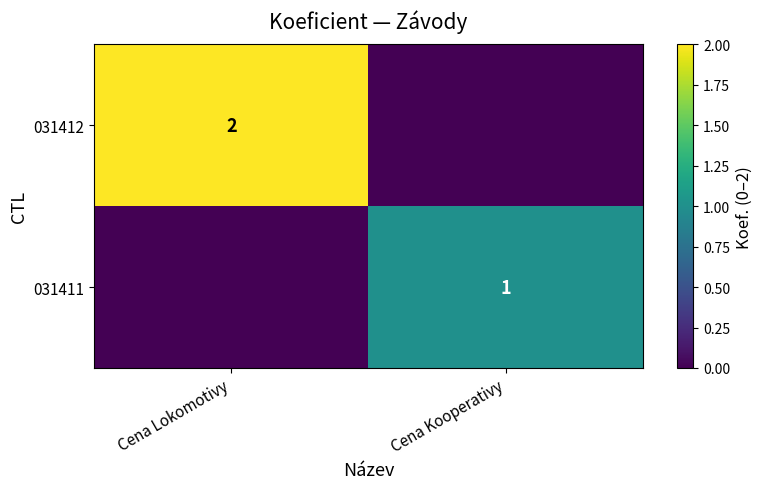

The value of 031411 at Cena Kooperativy is 0. True or false?

False